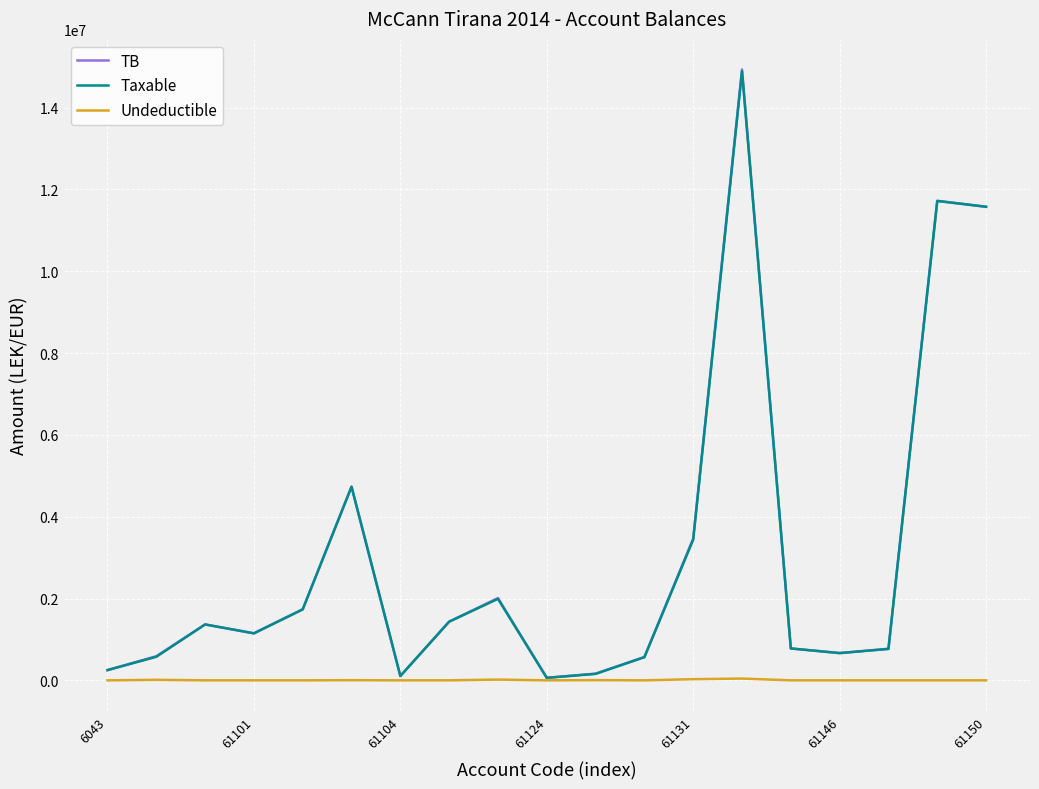

Which series has the largest range (max minus min)?

TB